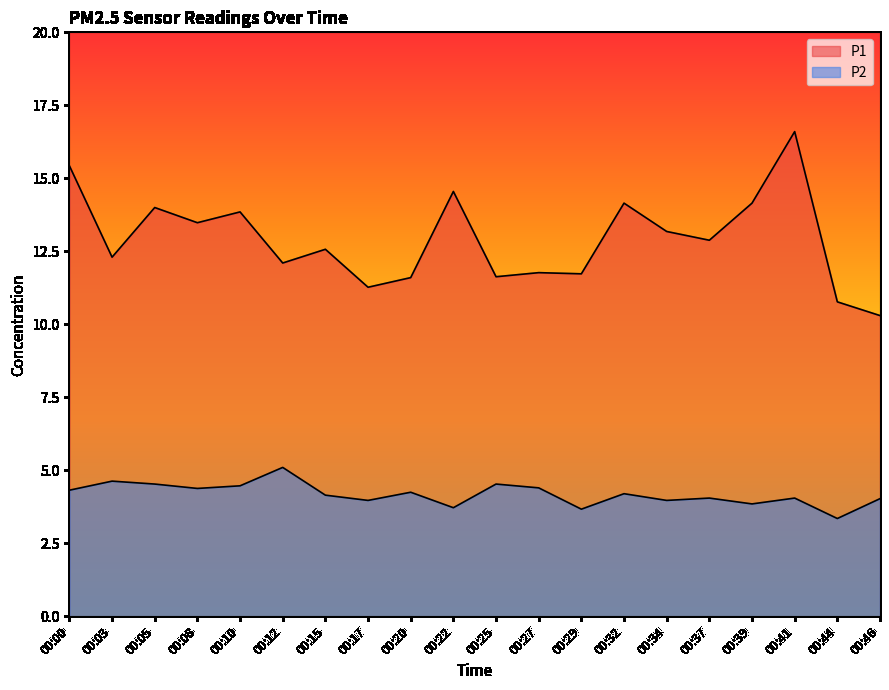

Rank the series by their average value, from lowest to highest.

P2, P1